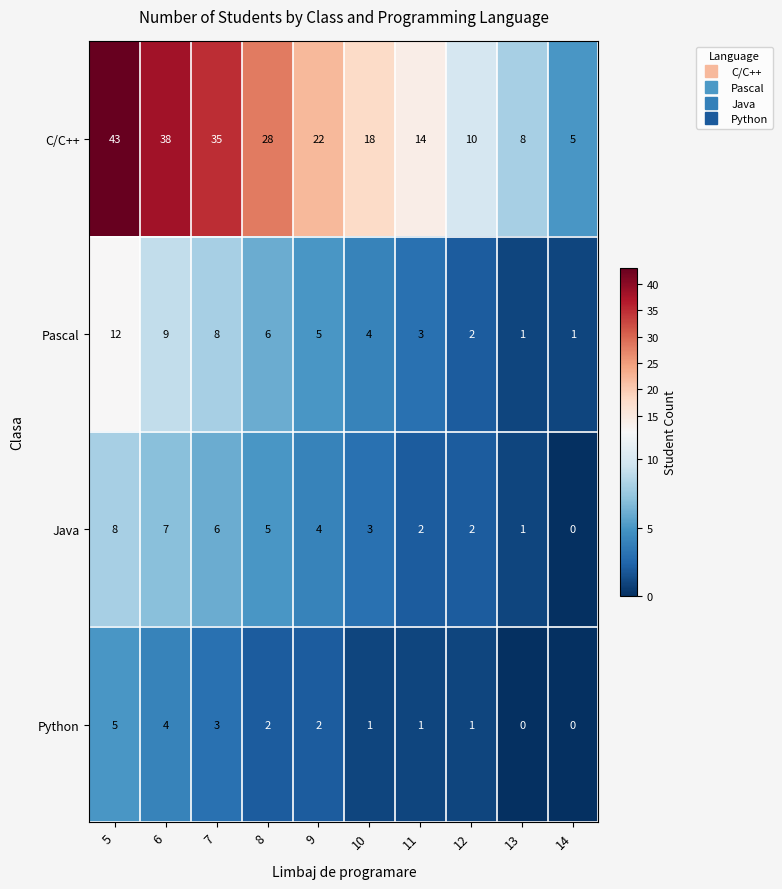

Rank the series by their maximum value, from highest to lowest.

C/C++, Pascal, Java, Python